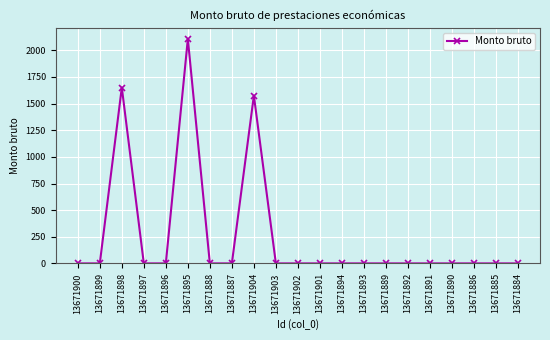

The value at 13671887 is 0.0. True or false?

True